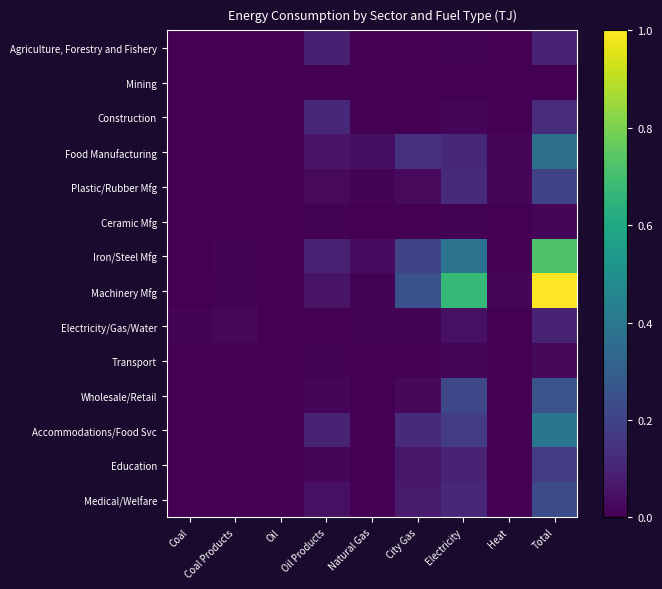

Reading left to right, list all the values displayed in this chart.

Agriculture, Forestry and Fishery: Coal=0.0	Coal Products=0.0	Oil=0.0	Oil Products=0.1	Natural Gas=0.0	City Gas=0.0	Electricity=0.0	Heat=0.0	Total=0.1
Mining: Coal=0.0	Coal Products=0.0	Oil=0.0	Oil Products=0.0	Natural Gas=0.0	City Gas=0.0	Electricity=0.0	Heat=0.0	Total=0.0
Construction: Coal=0.0	Coal Products=0.0	Oil=0.0	Oil Products=0.1	Natural Gas=0.0	City Gas=0.0	Electricity=0.0	Heat=0.0	Total=0.1
Food Manufacturing: Coal=0.0	Coal Products=0.0	Oil=0.0	Oil Products=0.1	Natural Gas=0.0	City Gas=0.1	Electricity=0.1	Heat=0.0	Total=0.4
Plastic/Rubber Mfg: Coal=0.0	Coal Products=0.0	Oil=0.0	Oil Products=0.0	Natural Gas=0.0	City Gas=0.0	Electricity=0.1	Heat=0.0	Total=0.2
Ceramic Mfg: Coal=0.0	Coal Products=0.0	Oil=0.0	Oil Products=0.0	Natural Gas=0.0	City Gas=0.0	Electricity=0.0	Heat=0.0	Total=0.0
Iron/Steel Mfg: Coal=0.0	Coal Products=0.0	Oil=0.0	Oil Products=0.1	Natural Gas=0.0	City Gas=0.2	Electricity=0.4	Heat=0.0	Total=0.7
Machinery Mfg: Coal=0.0	Coal Products=0.0	Oil=0.0	Oil Products=0.1	Natural Gas=0.0	City Gas=0.3	Electricity=0.7	Heat=0.0	Total=1.0
Electricity/Gas/Water: Coal=0.0	Coal Products=0.0	Oil=0.0	Oil Products=0.0	Natural Gas=0.0	City Gas=0.0	Electricity=0.0	Heat=0.0	Total=0.1
Transport: Coal=0.0	Coal Products=0.0	Oil=0.0	Oil Products=0.0	Natural Gas=0.0	City Gas=0.0	Electricity=0.0	Heat=0.0	Total=0.0
Wholesale/Retail: Coal=0.0	Coal Products=0.0	Oil=0.0	Oil Products=0.0	Natural Gas=0.0	City Gas=0.0	Electricity=0.2	Heat=0.0	Total=0.3
Accommodations/Food Svc: Coal=0.0	Coal Products=0.0	Oil=0.0	Oil Products=0.1	Natural Gas=0.0	City Gas=0.1	Electricity=0.2	Heat=0.0	Total=0.4
Education: Coal=0.0	Coal Products=0.0	Oil=0.0	Oil Products=0.0	Natural Gas=0.0	City Gas=0.1	Electricity=0.1	Heat=0.0	Total=0.2
Medical/Welfare: Coal=0.0	Coal Products=0.0	Oil=0.0	Oil Products=0.0	Natural Gas=0.0	City Gas=0.1	Electricity=0.1	Heat=0.0	Total=0.2